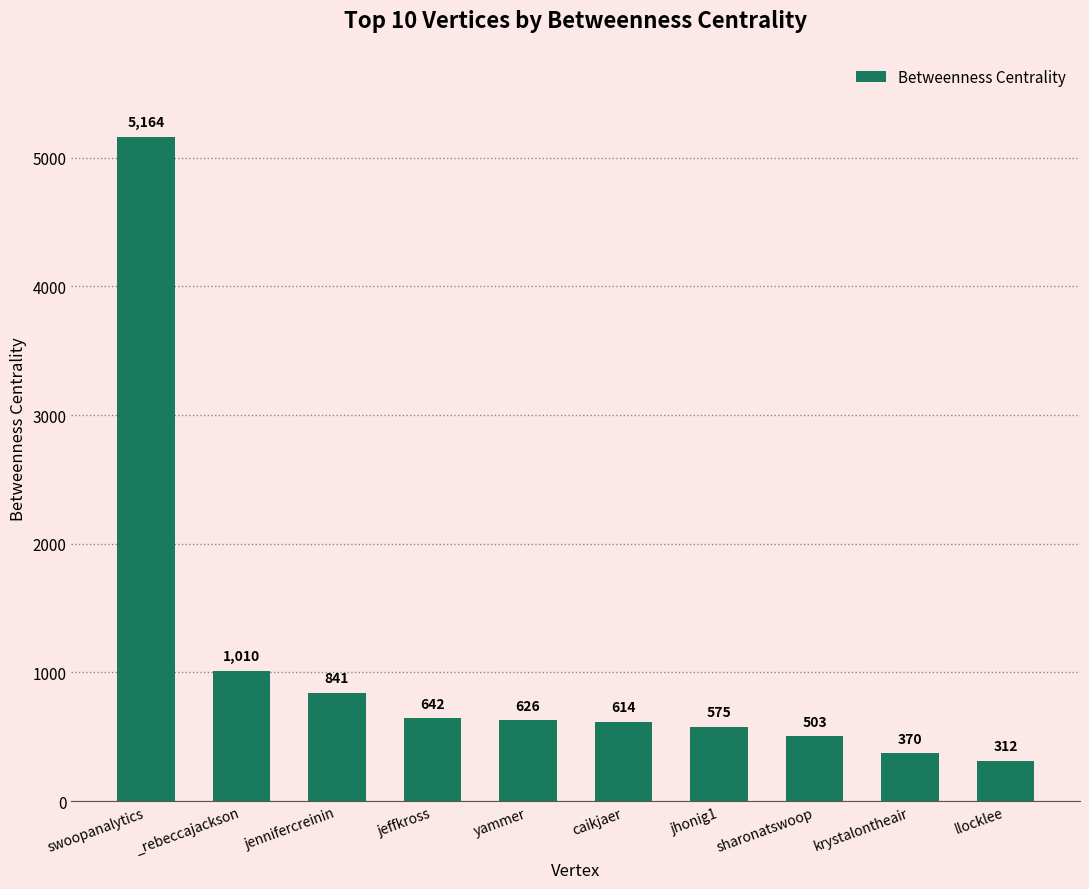

Rank the categories by value from lowest to highest.

llocklee, krystalontheair, sharonatswoop, jhonig1, caikjaer, yammer, jeffkross, jennifercreinin, _rebeccajackson, swoopanalytics